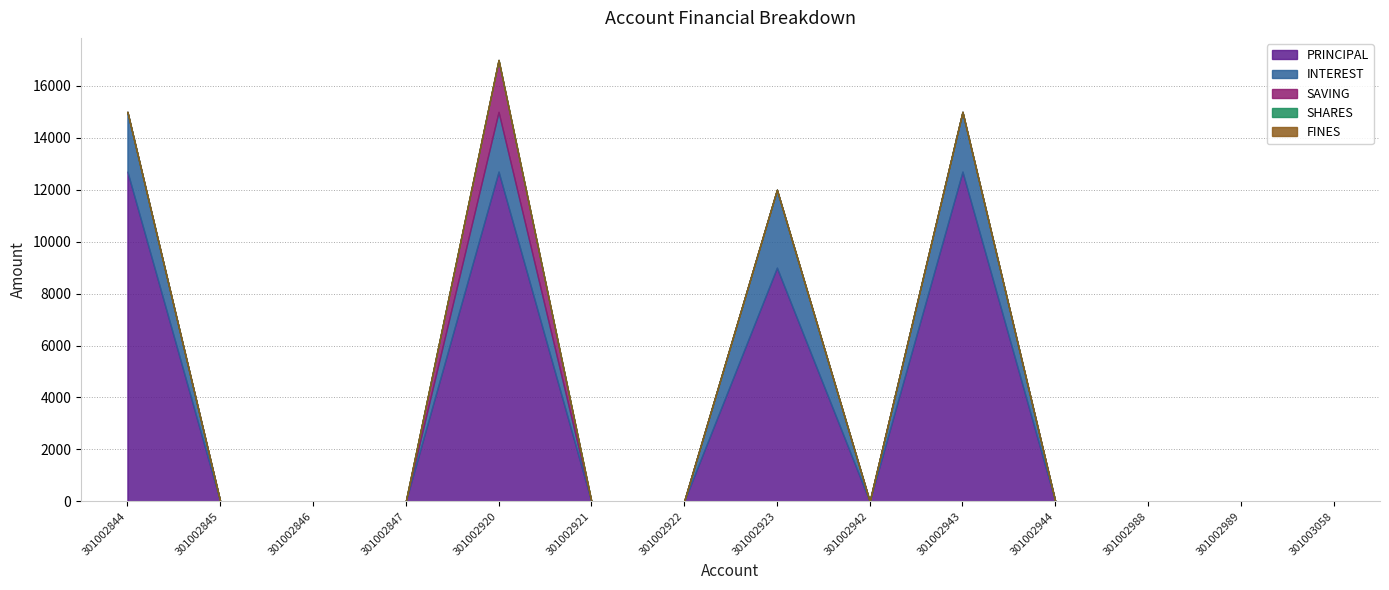

Is the value of SHARES at 301002942 greater than the value of INTEREST at 301002989?

No